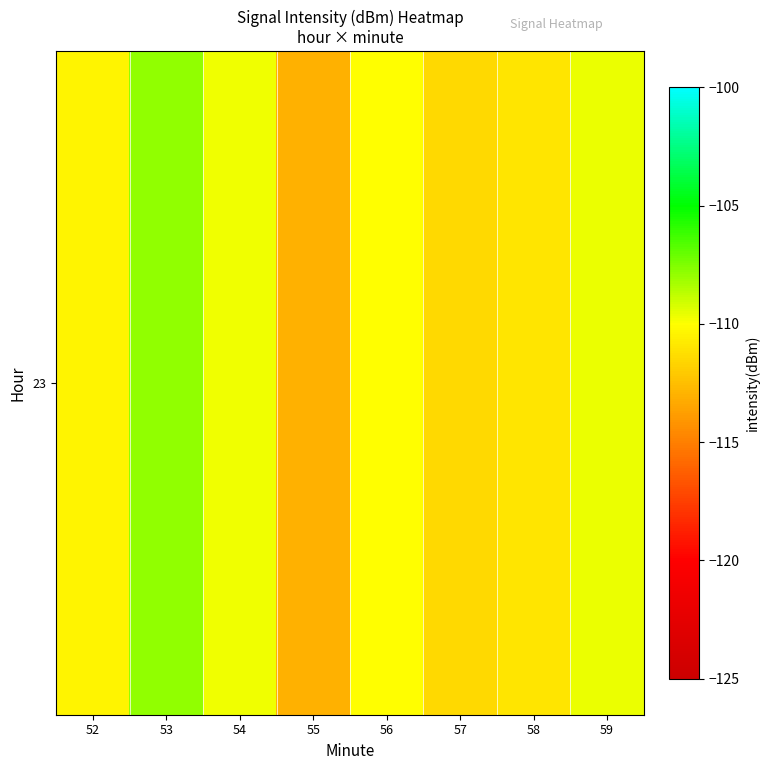

At which label does the data first exceed -110?

53